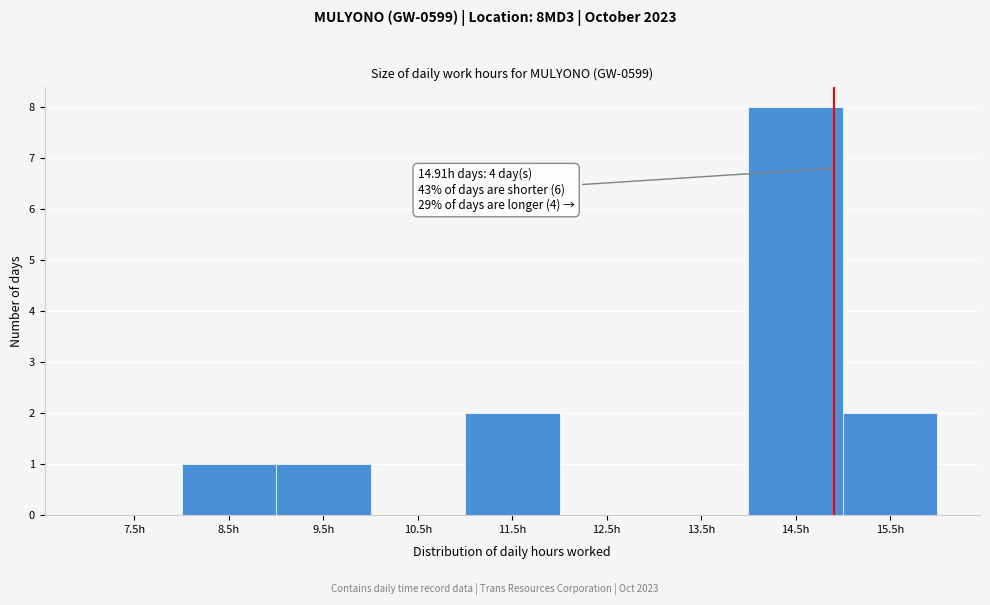

Which range on the x-axis has the tallest bar?

14 to 15